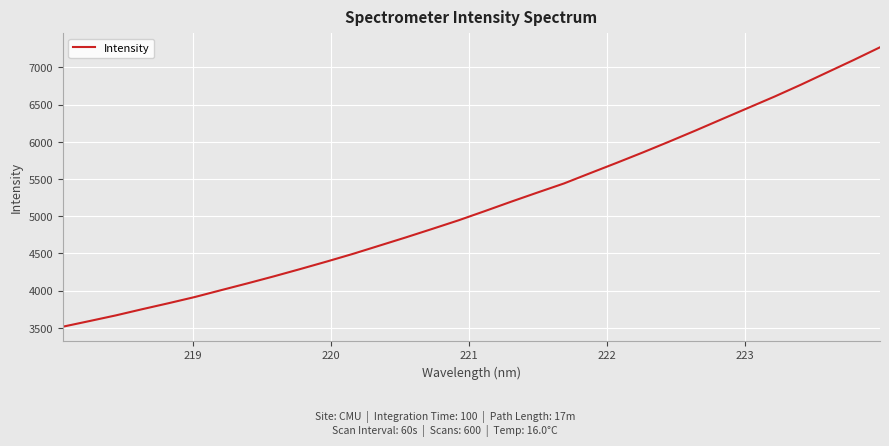

What is the difference between the maximum and minimum values?

3755.3